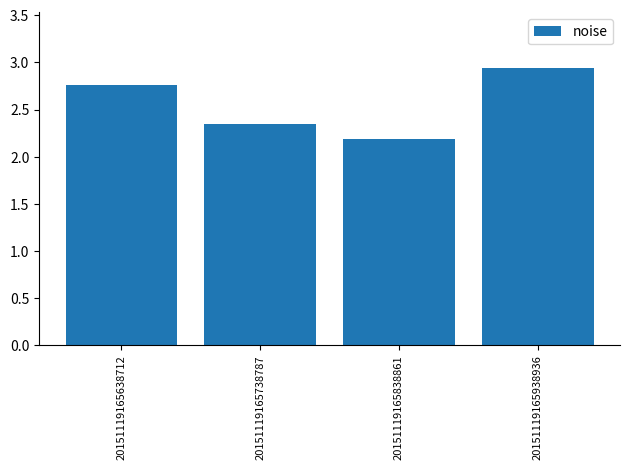

How many bars are there in total?

4